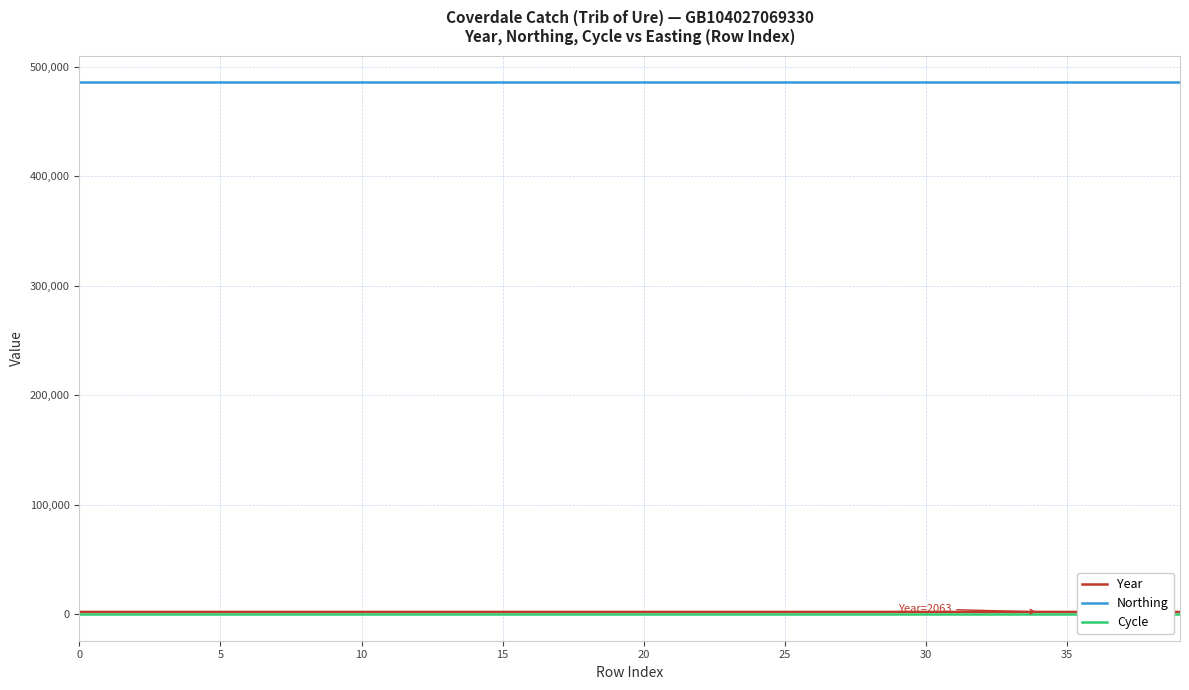

Is this an area chart (filled region under the line)?

No